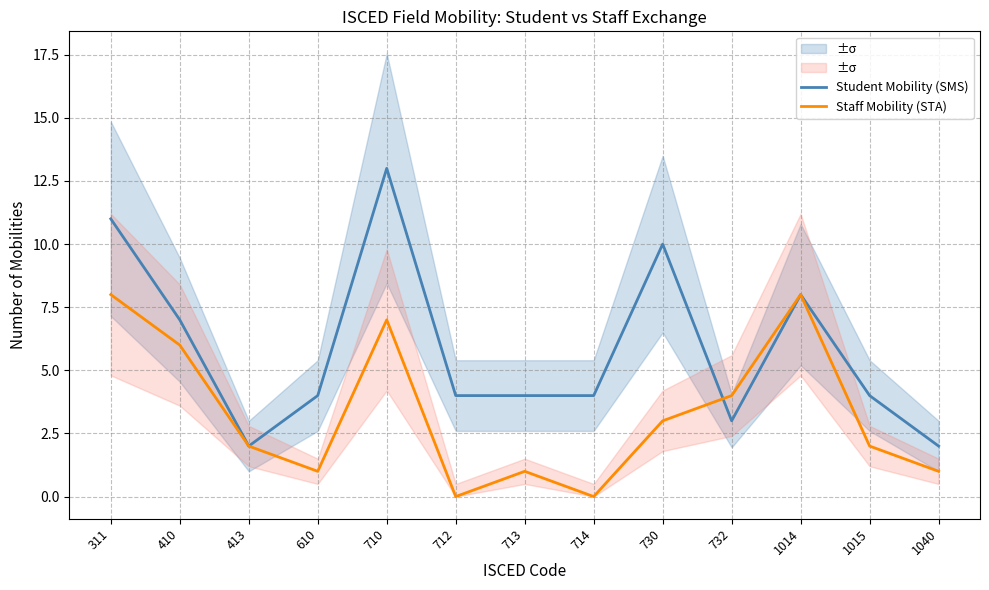

How many times do Student Mobility (SMS) and Staff Mobility (STA) cross each other?

1